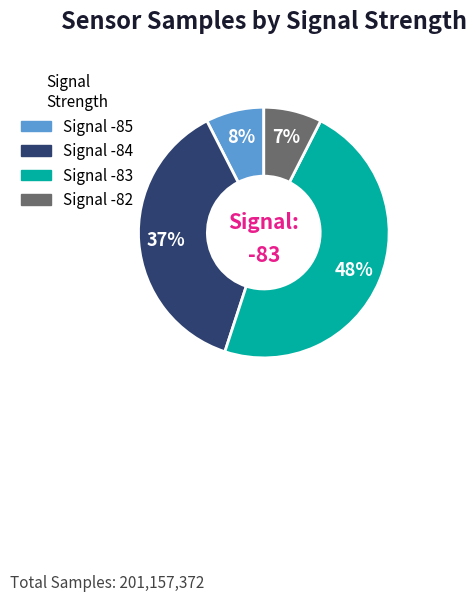

Is there a majority slice in this chart?

No